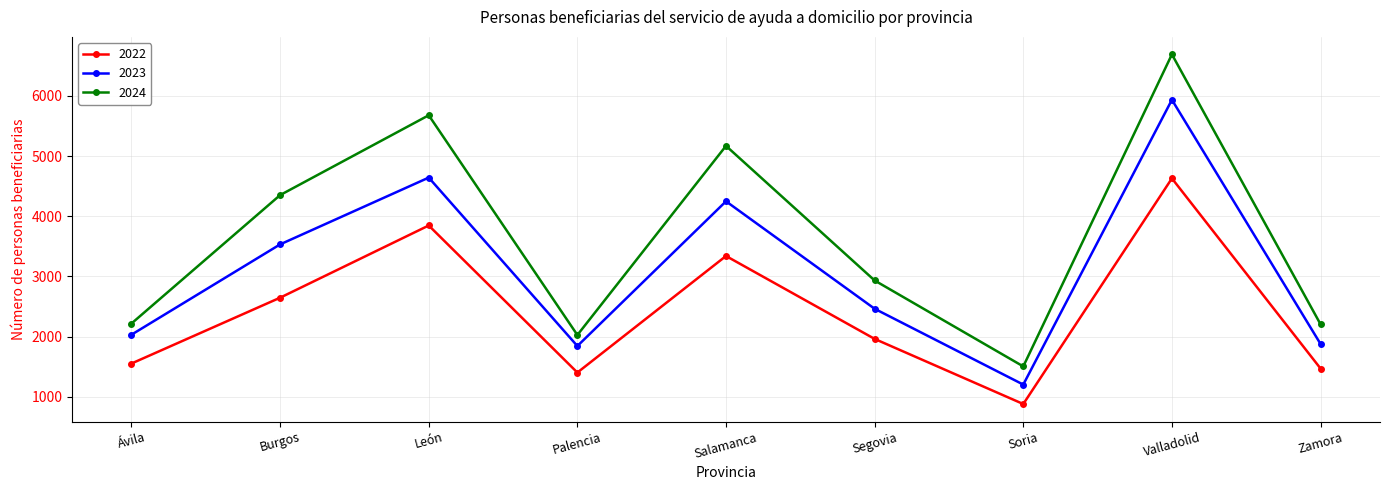

List the series in order of their peak value, lowest first.

2022, 2023, 2024